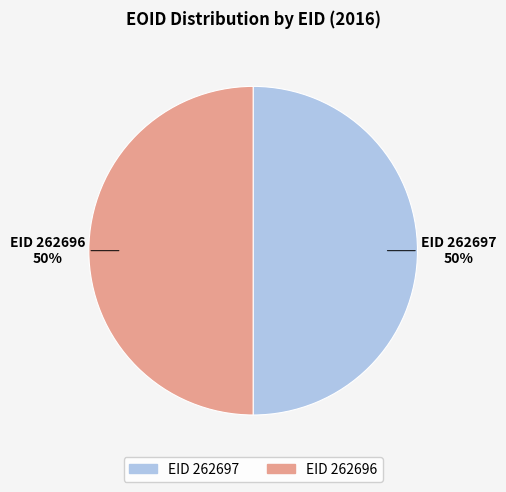

To the nearest percent, what is the average slice percentage?

50%